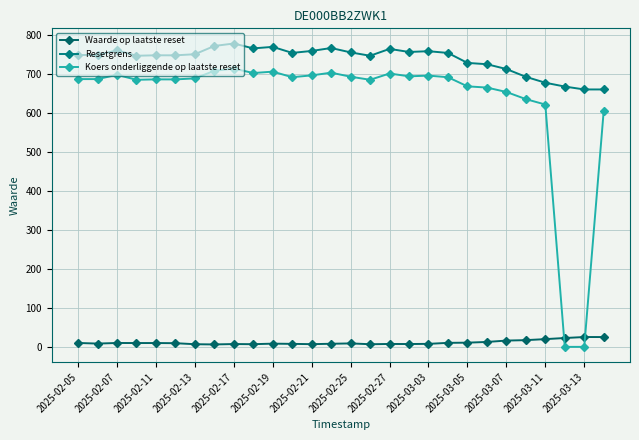

How many lines are shown in the chart?

3